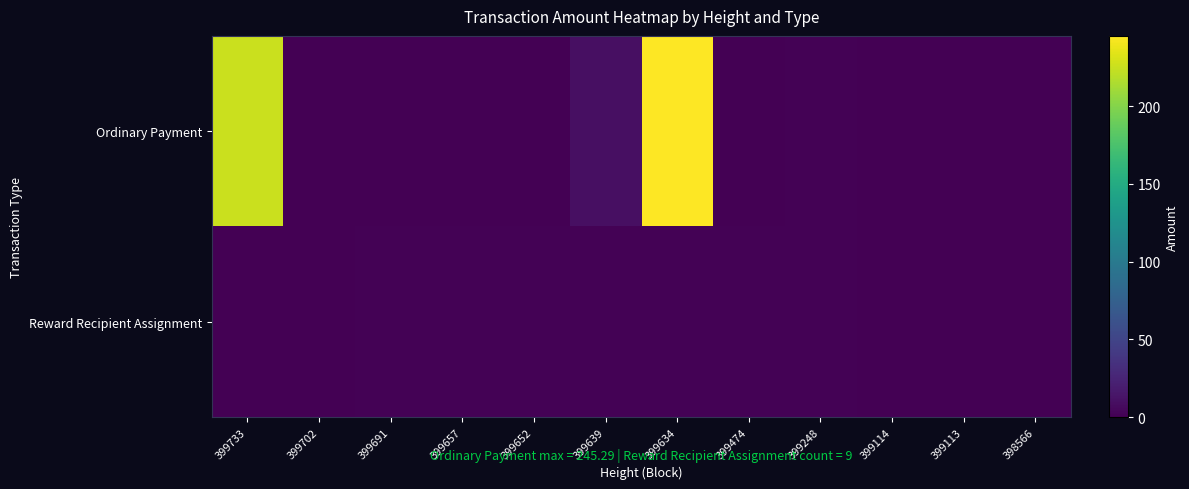

Rank the series at 399634 from lowest to highest value.

Reward Recipient Assignment, Ordinary Payment